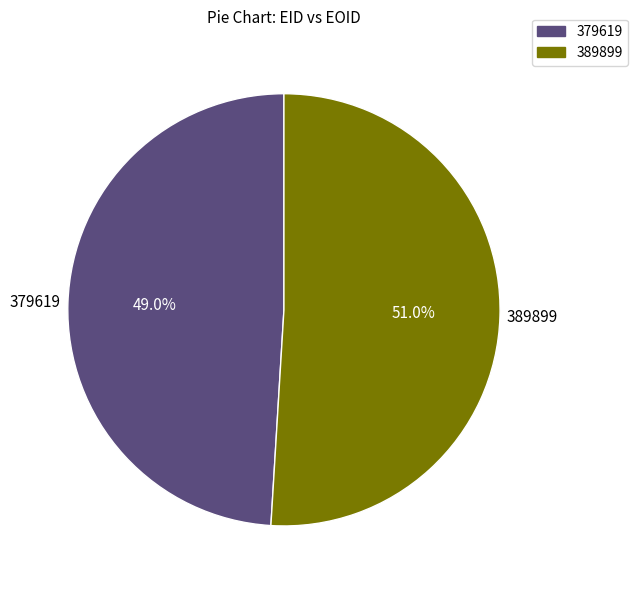

The 389899 slice represents 38% of the pie. True or false?

False